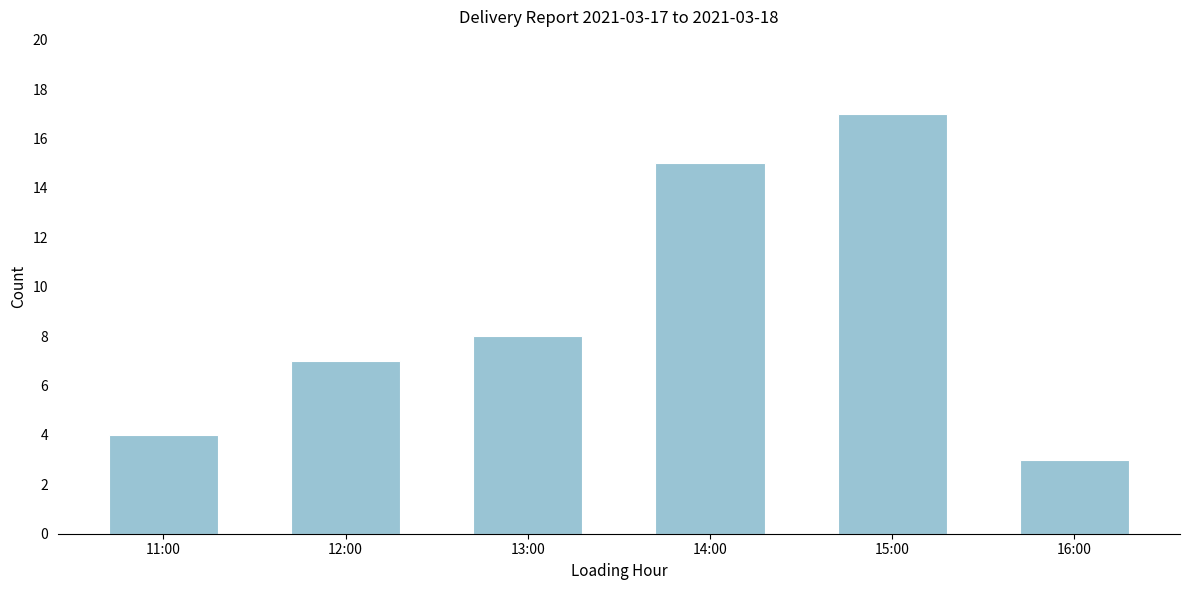

Reading left to right, extract all data points from this chart.

11:00=4	12:00=7	13:00=8	14:00=15	15:00=17	16:00=3